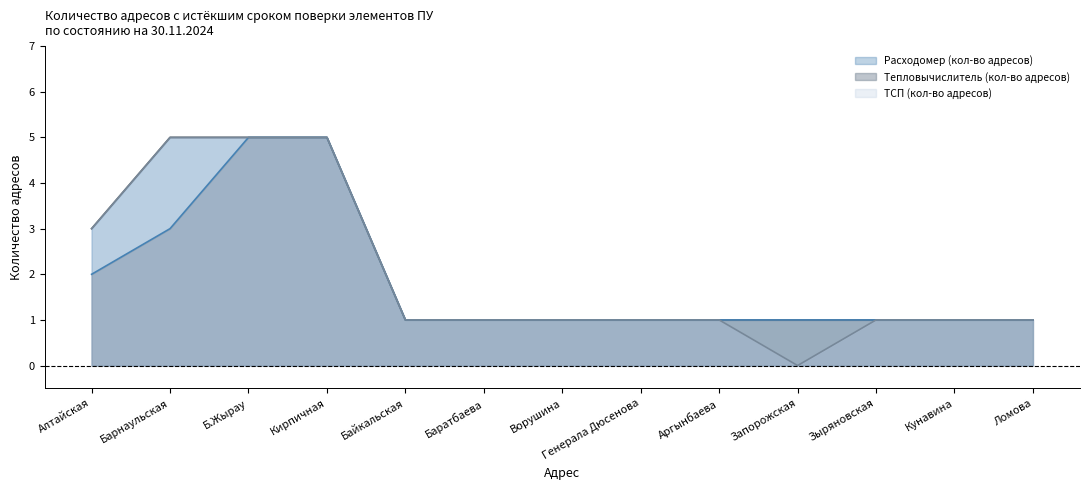

Reading left to right, what are all the values shown in this chart?

Расходомер (кол-во адресов): Алтайская=3	Барнаульская=5	Б.Жырау=5	Кирпичная=5	Байкальская=1	Баратбаева=1	Ворушина=1	Генерала Дюсенова=1	Аргынбаева=1	Запорожская=1	Зыряновская=1	Кунавина=1	Ломова=1
Тепловычислитель (кол-во адресов): Алтайская=2	Барнаульская=3	Б.Жырау=5	Кирпичная=5	Байкальская=1	Баратбаева=1	Ворушина=1	Генерала Дюсенова=1	Аргынбаева=1	Запорожская=1	Зыряновская=1	Кунавина=1	Ломова=1
ТСП (кол-во адресов): Алтайская=3	Барнаульская=5	Б.Жырау=5	Кирпичная=5	Байкальская=1	Баратбаева=1	Ворушина=1	Генерала Дюсенова=1	Аргынбаева=1	Запорожская=0	Зыряновская=1	Кунавина=1	Ломова=1